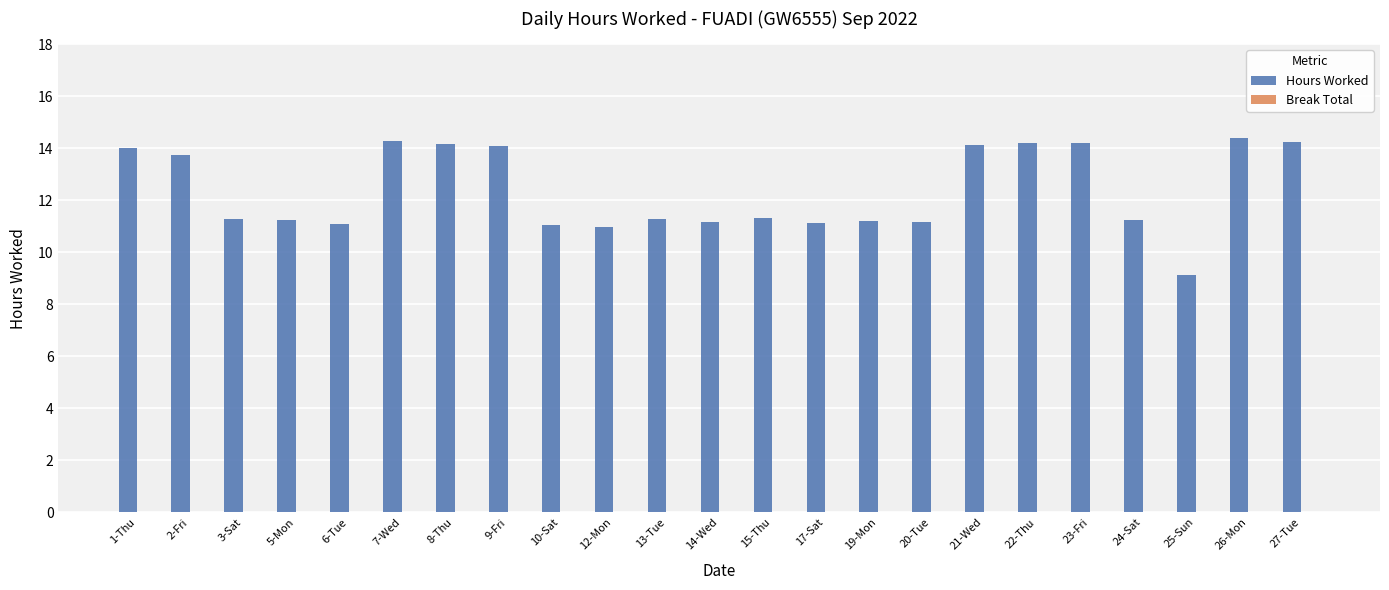

The chart shows a value of 16.1 at 24-Sat. True or false?

False